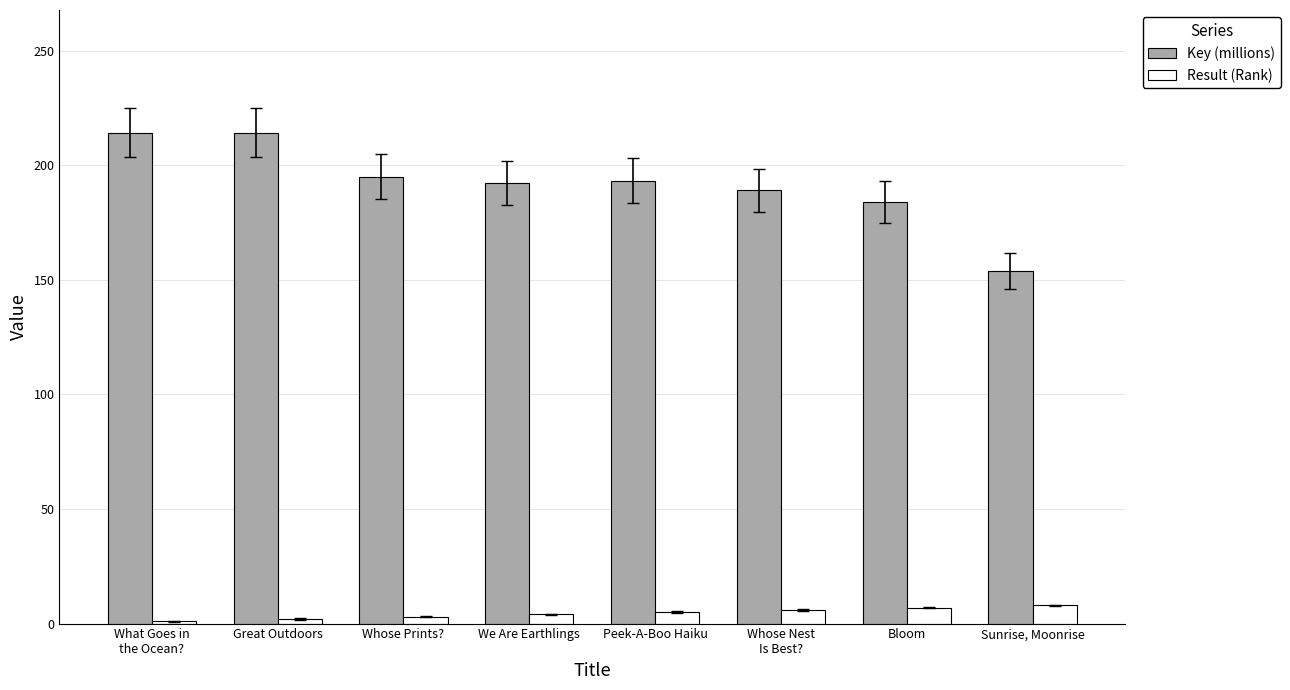

Which series has the largest total across all categories?

Key (millions)